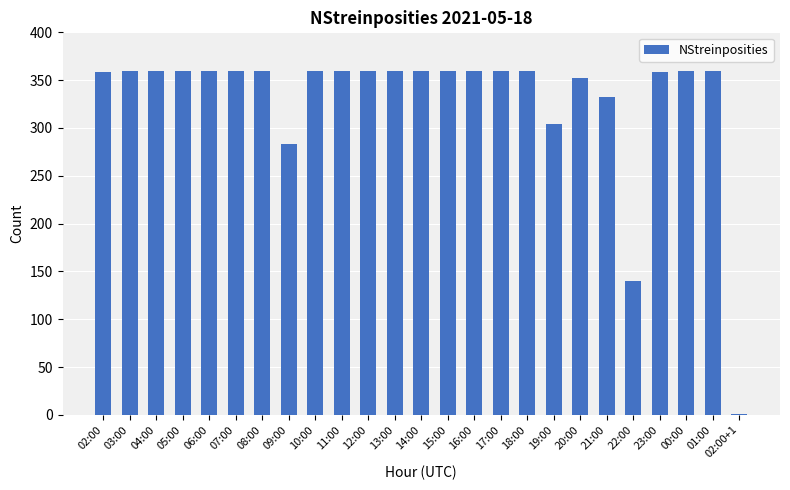

At which label is the value closest to 180?

22:00